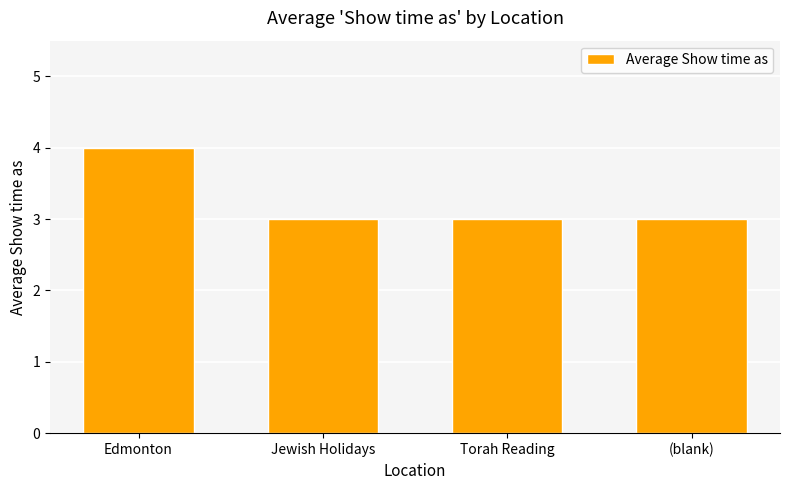

Count the number of data series in this chart.

1